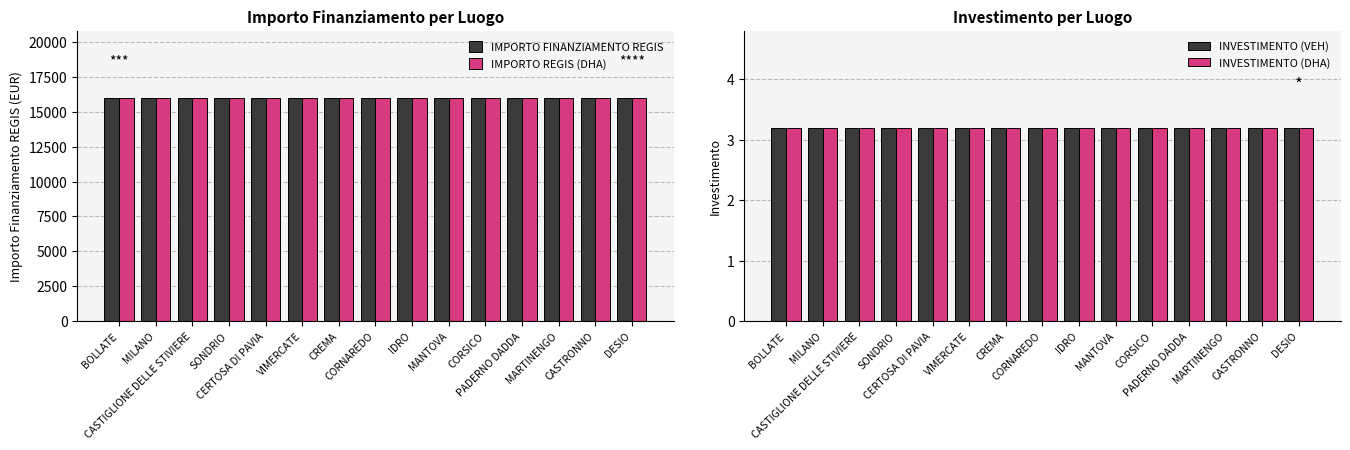

Which series has the widest spread of values?

IMPORTO FINANZIAMENTO REGIS